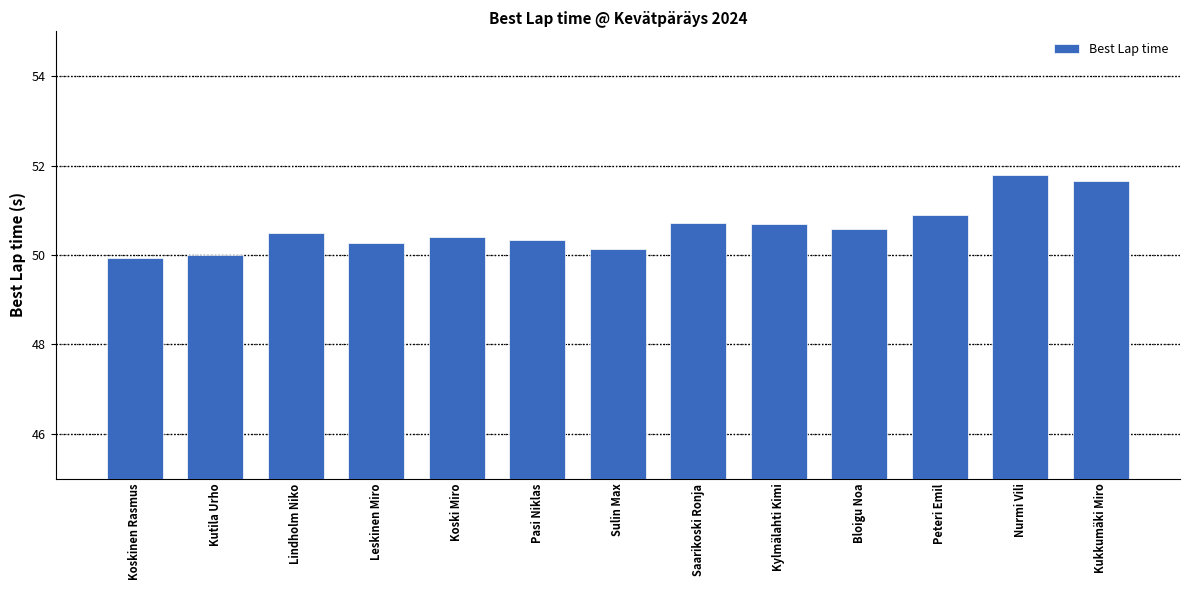

What is the sum of the values at Koski Miro and Lindholm Niko?

100.9